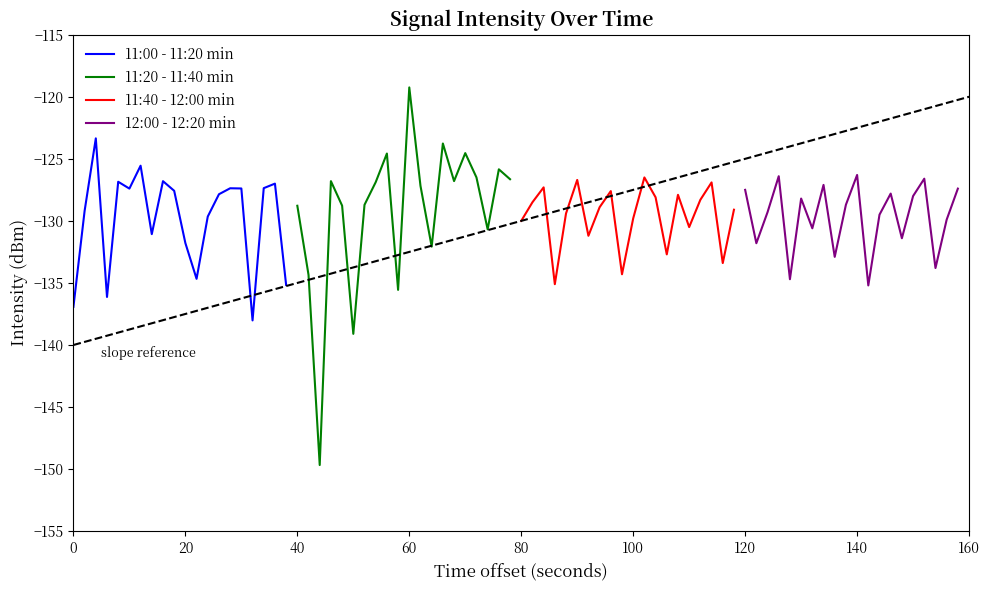

What is the maximum value for 11:20 - 11:40 min?

-119.2